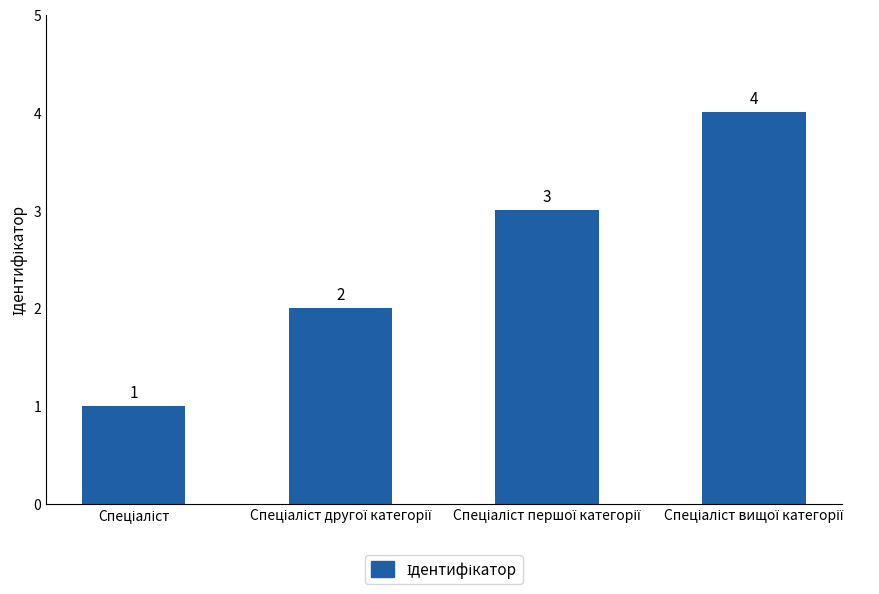

Count the values in the range 2 to 4.

3